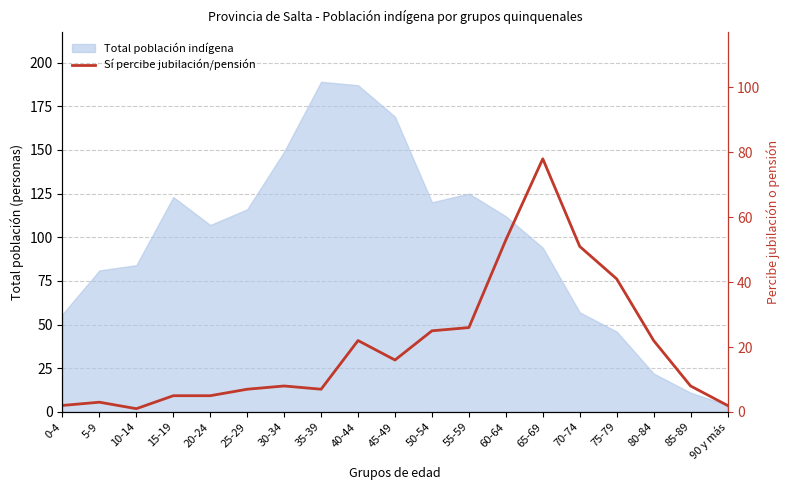

At which label is the value closest to 39?

75-79